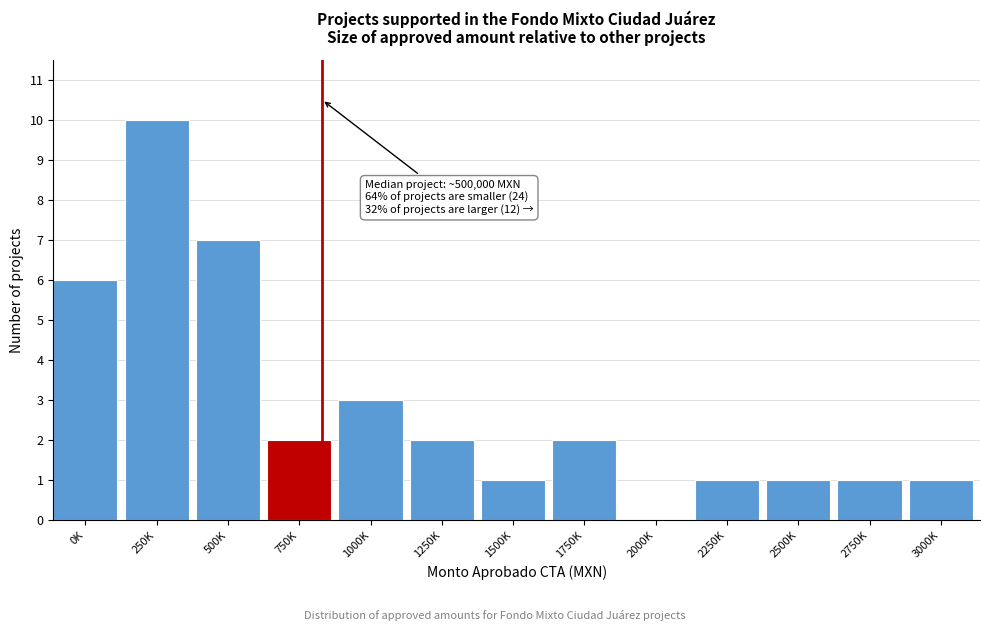

Reading left to right, list all the values displayed in this chart.

0K=6	250K=10	500K=7	750K=2	1000K=3	1250K=2	1500K=1	1750K=2	2000K=0	2250K=1	2500K=1	2750K=1	3000K=1